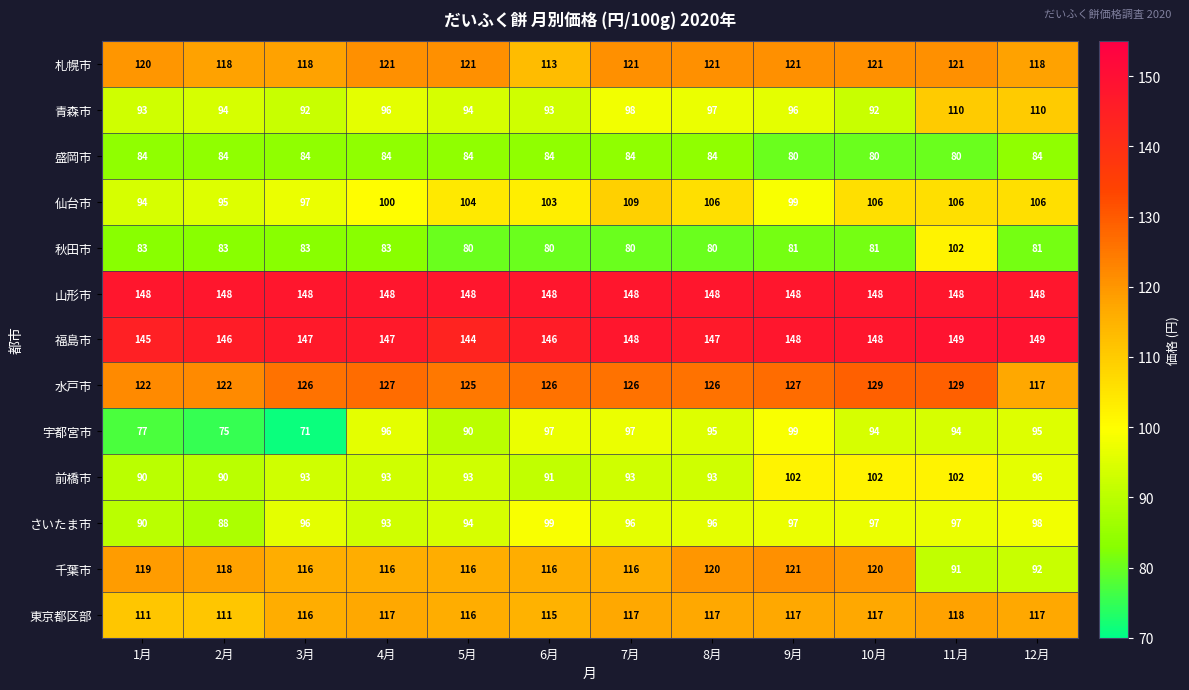

What is the smallest value displayed?

71